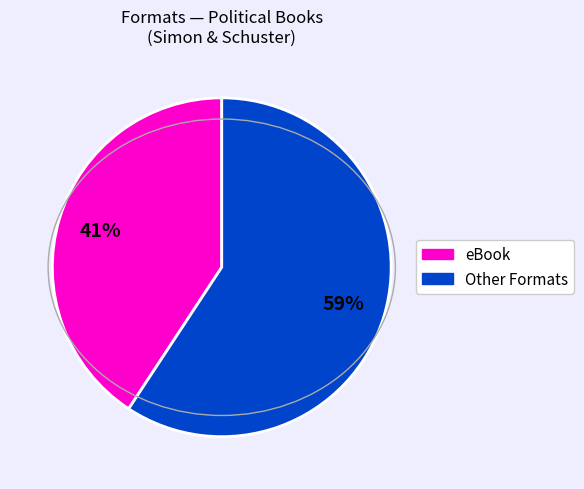

How many slices are in this pie chart?

2